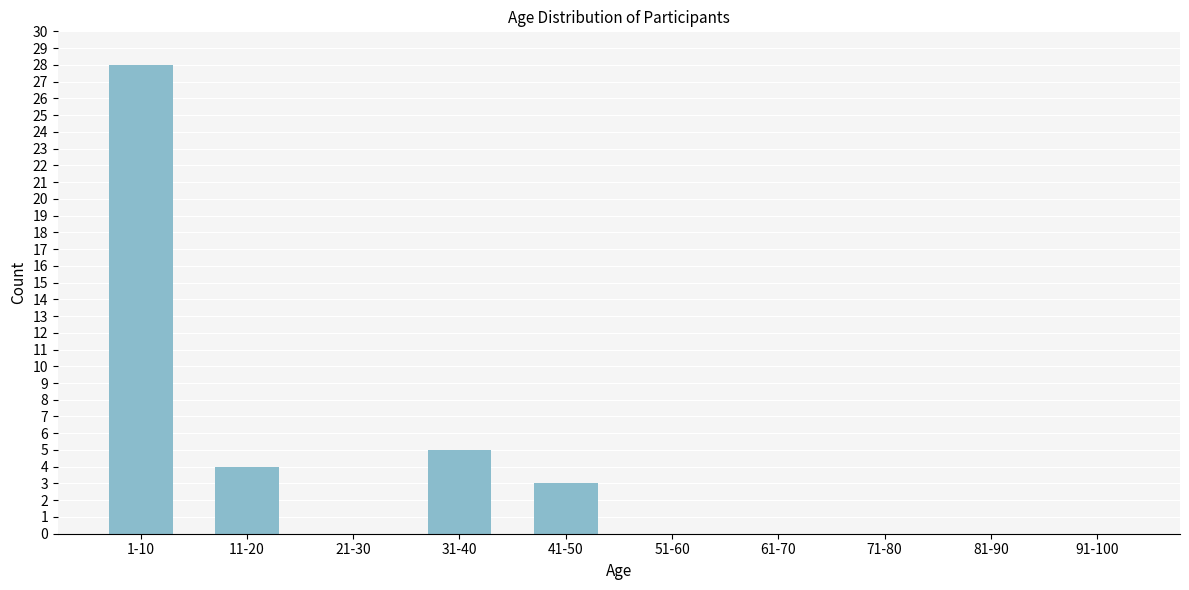

Reading left to right, list all the values displayed in this chart.

1-10=28	11-20=4	21-30=0	31-40=5	41-50=3	51-60=0	61-70=0	71-80=0	81-90=0	91-100=0